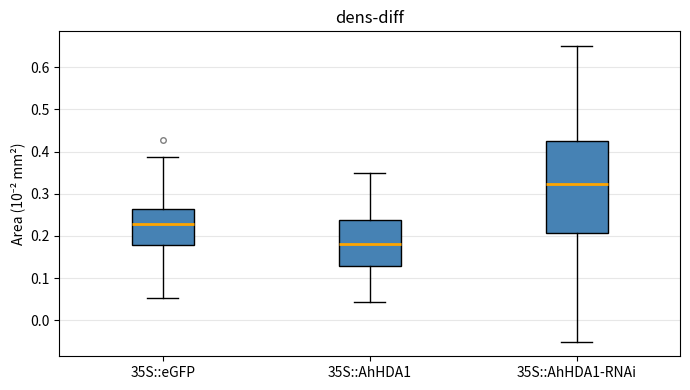

Which box's median line is the lowest?

35S::AhHDA1